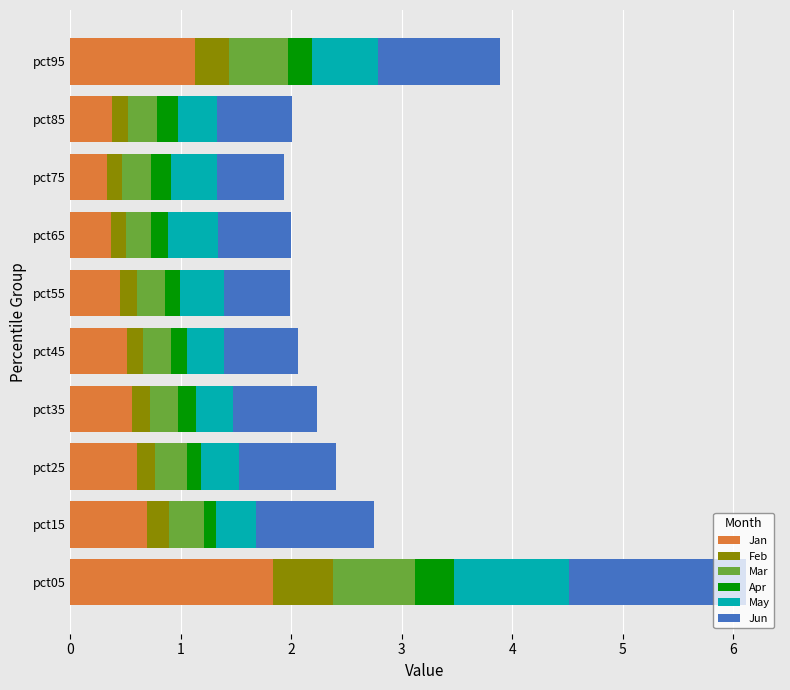

At which label does Jan reach its peak?

pct05